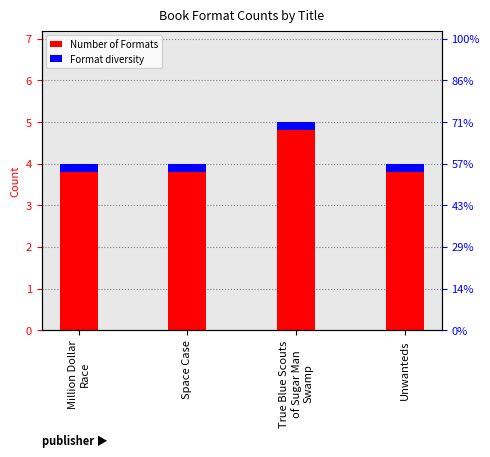

What is the spread (max minus min) of values at Unwanteds?

3.8